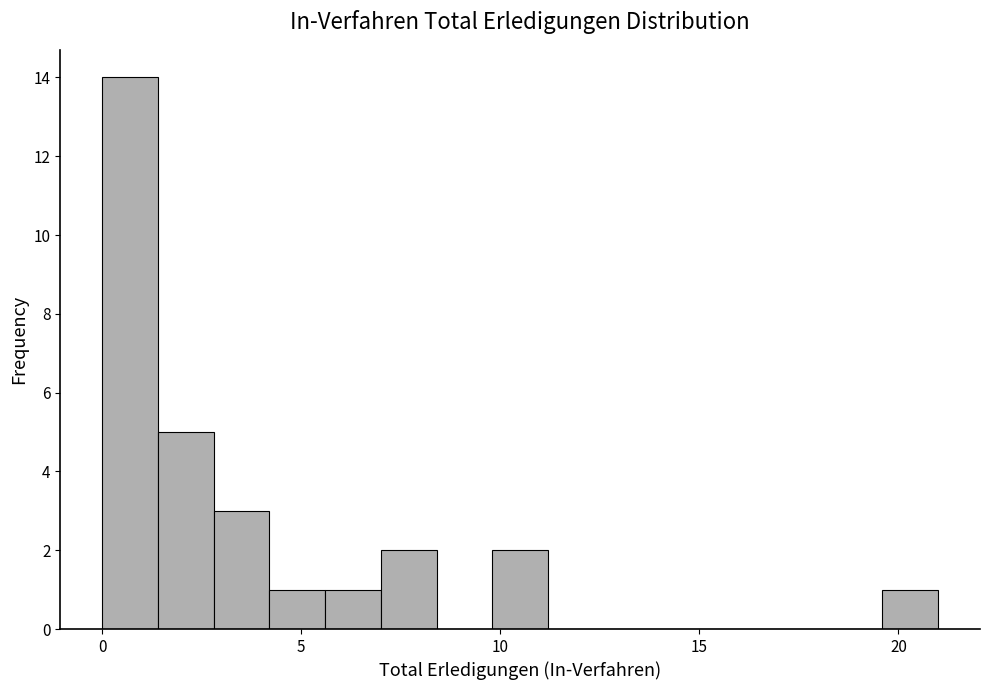

Around what value on the x-axis is the tallest bar? Give the approximate position of its centre, as read against the axis.

0.5